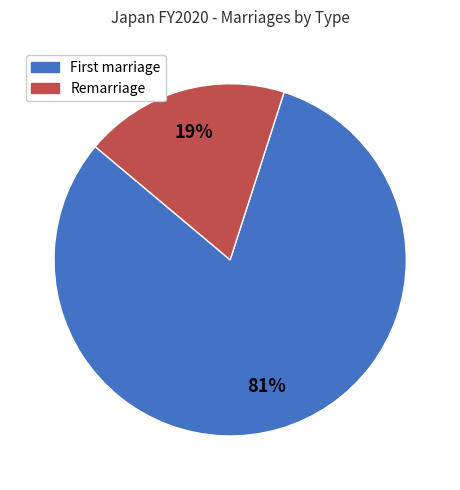

What percentage is the Remarriage slice, to the nearest percent?

19%